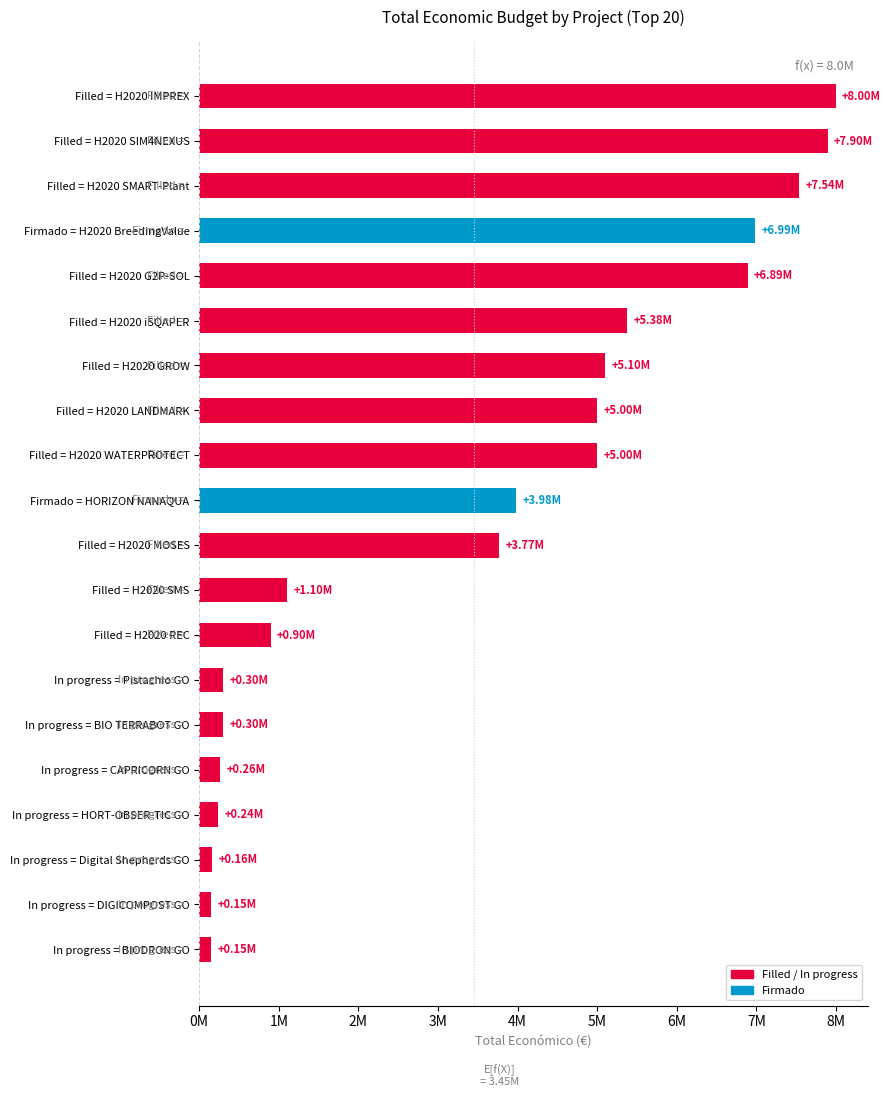

Are the bars horizontal?

Yes